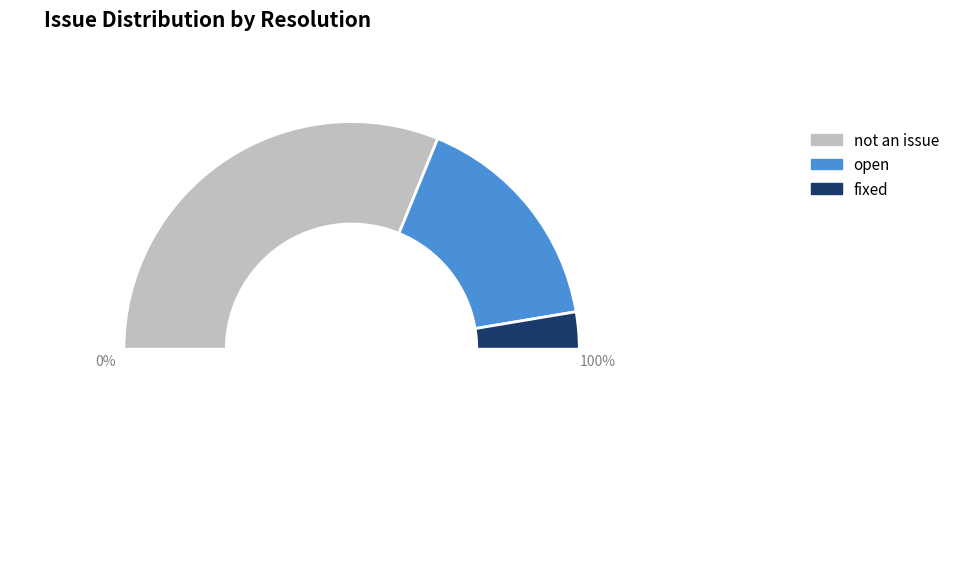

To the nearest percent, what is the average slice percentage?

33%